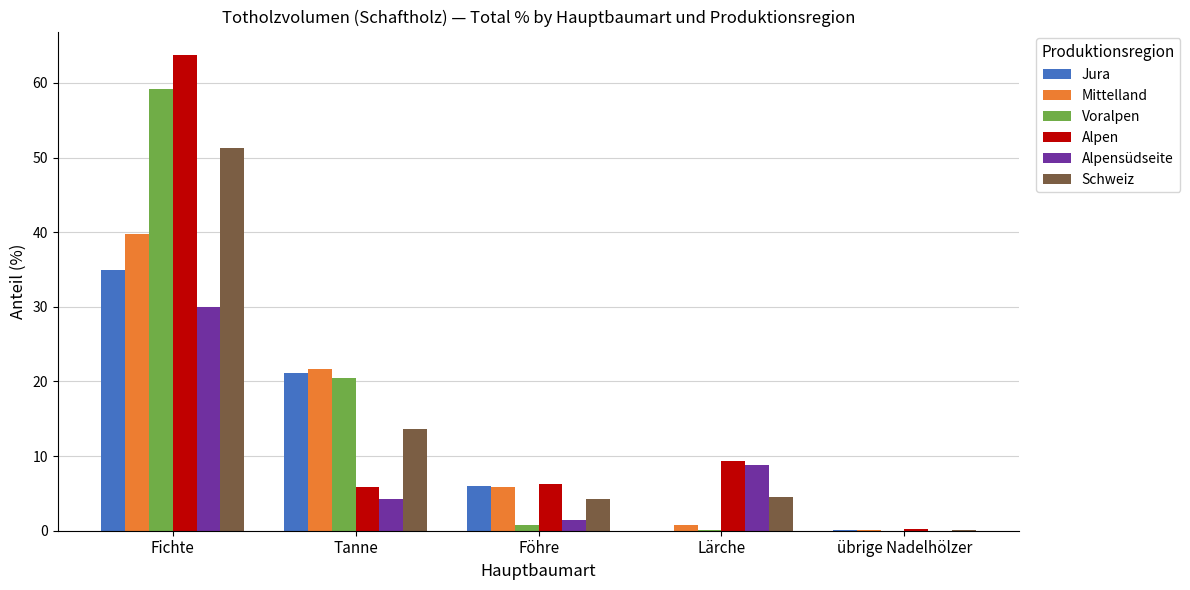

Does the chart contain stacked bars?

No